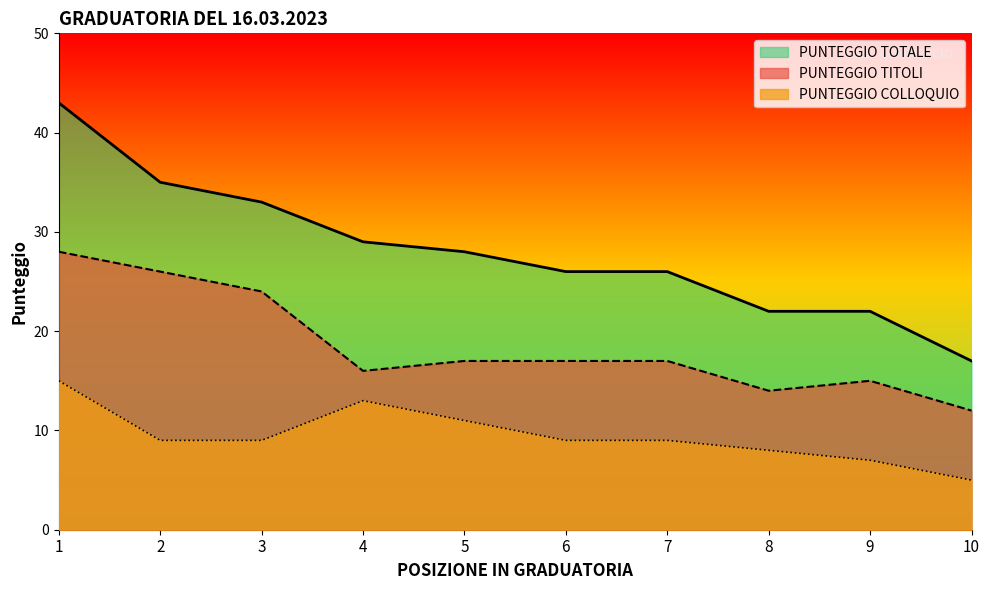

True or false: PUNTEGGIO COLLOQUIO and PUNTEGGIO TITOLI cross at least once.

False